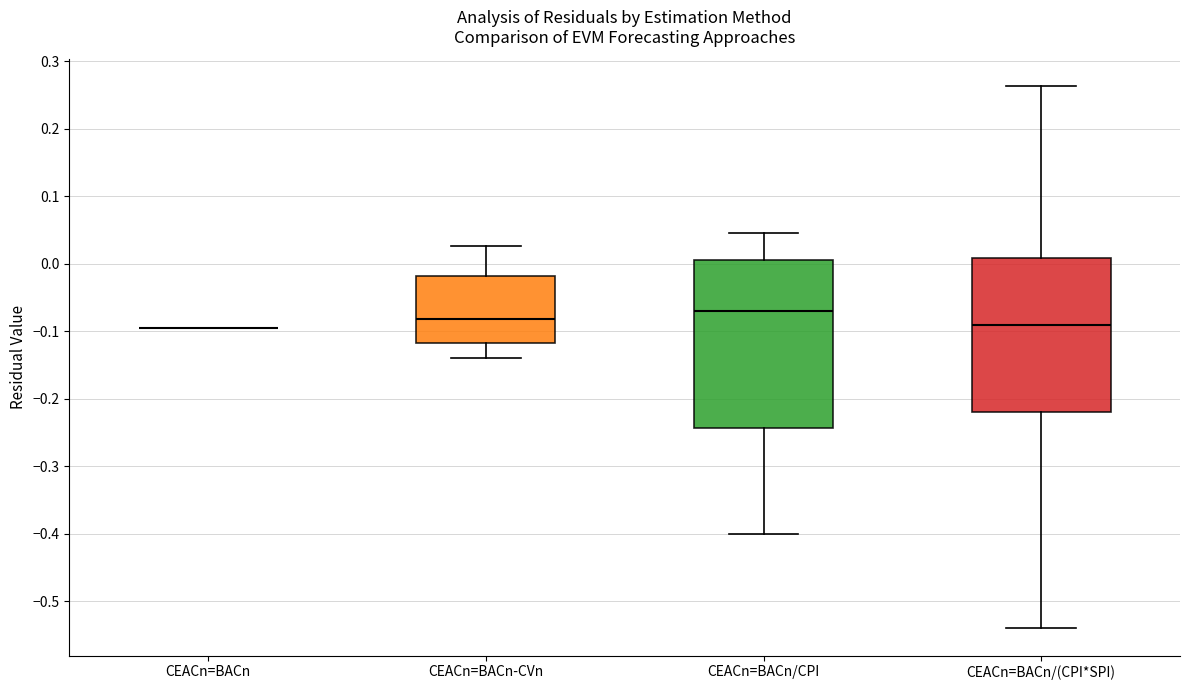

Reading left to right, read every box against the y-axis: the position of its median line, the range the box covers, and the ends of its whiskers. The values are not printed on the chart, so give them approximately, as read against the axis.

CEACn=BACn: box collapsed to a line at -0.09, whiskers -0.09 to -0.09
CEACn=BACn-CVn: median -0.08, box -0.12 to -0.02, whiskers -0.14 to 0.03
CEACn=BACn/CPI: median -0.07, box -0.24 to 0.01, whiskers -0.40 to 0.05
CEACn=BACn/(CPI*SPI): median -0.09, box -0.22 to 0.01, whiskers -0.54 to 0.26